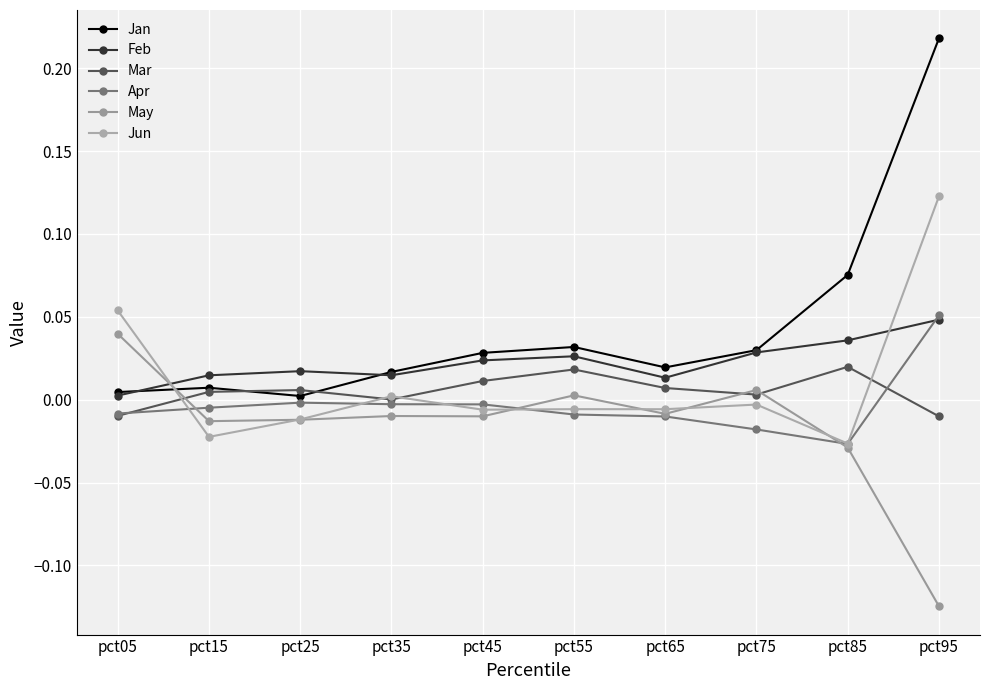

Between which two adjacent categories do Jan and Jun first intersect?

pct05 and pct15